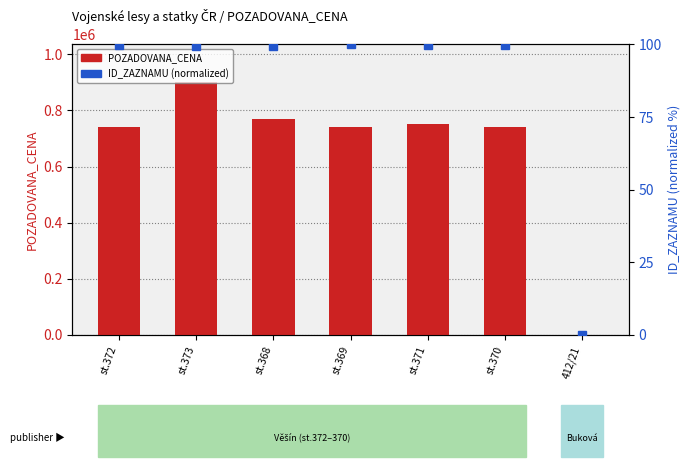

Which label corresponds to the smallest value in the chart?

412/21